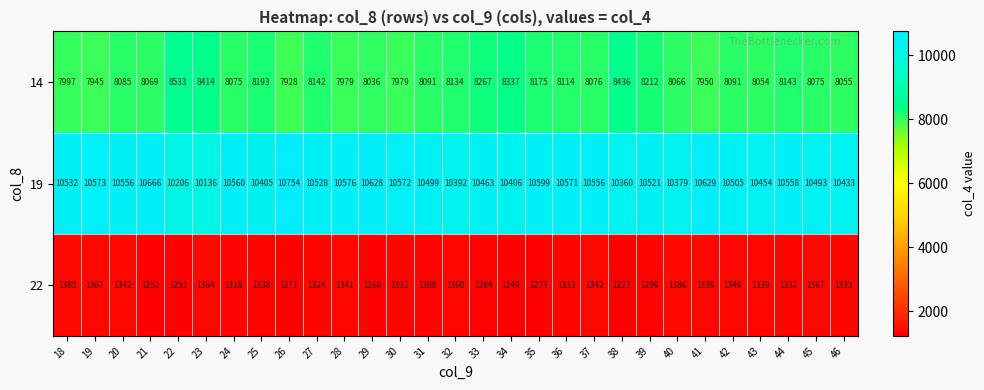

What is the difference between the highest and lowest values at 37?

9214